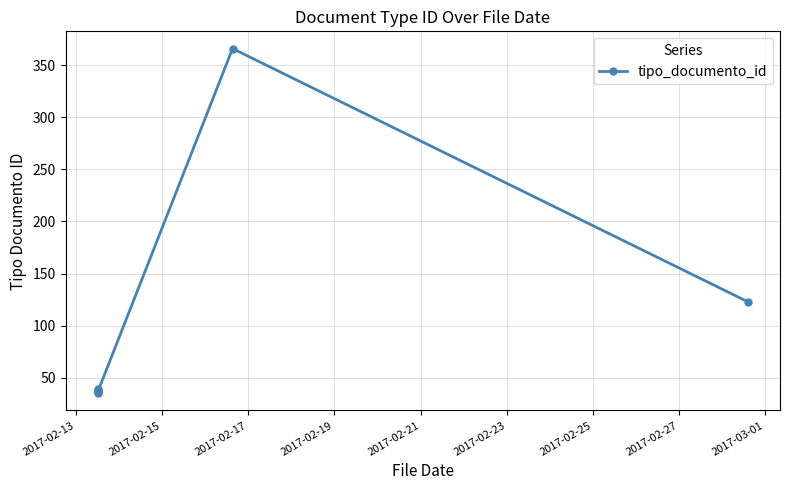

What is the smallest value displayed?

35